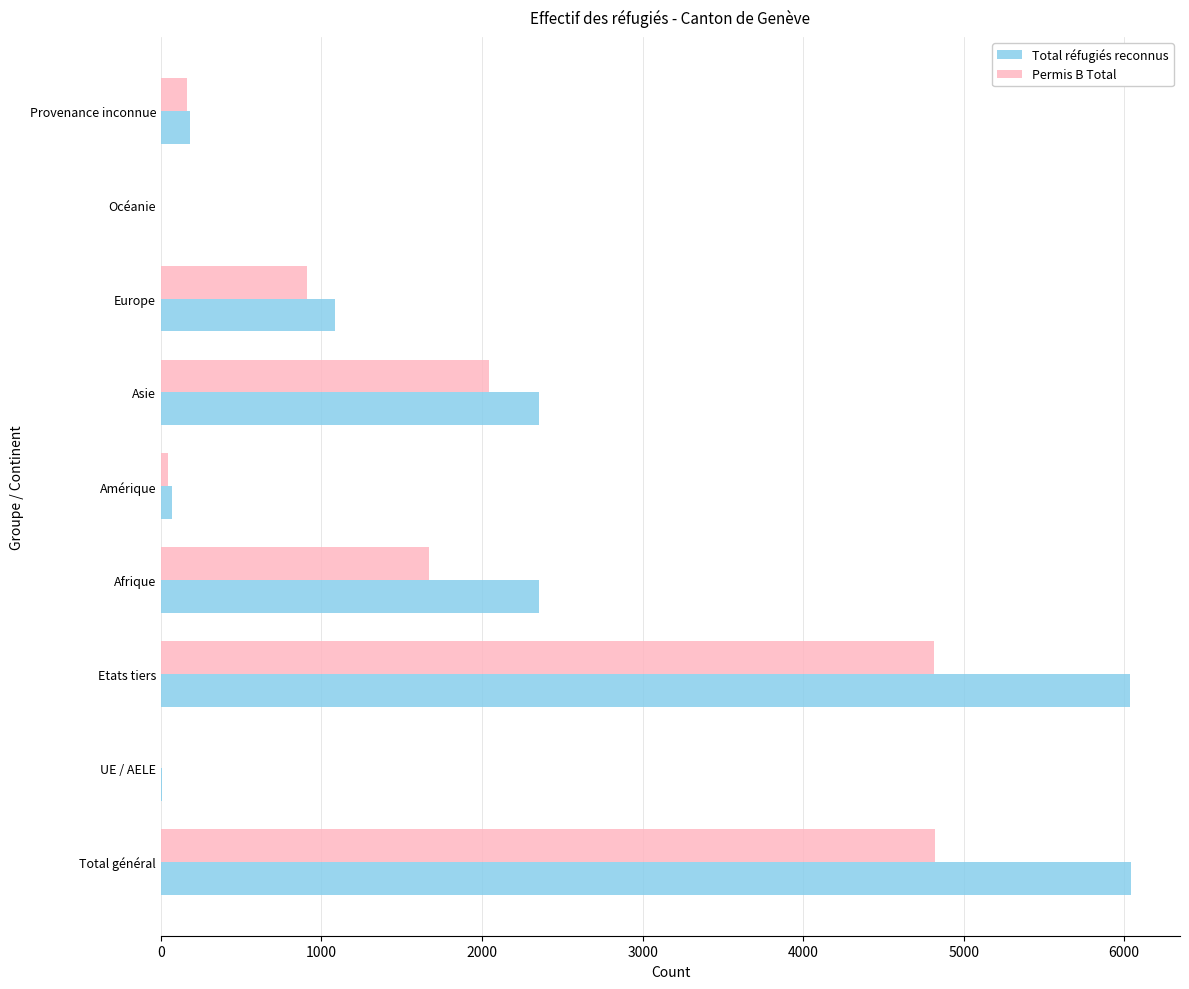

Is it true that Permis B Total equals 2885 at Etats tiers?

False